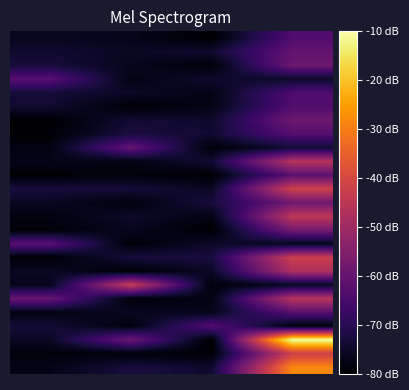

Count the number of categories in the chart.

4